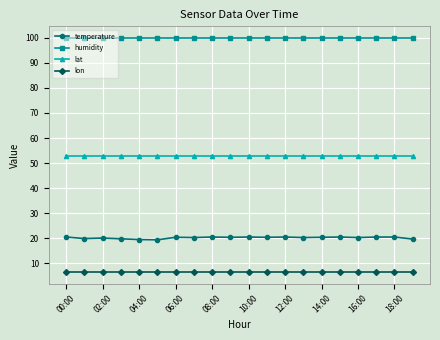

What is the greatest value displayed?

99.9